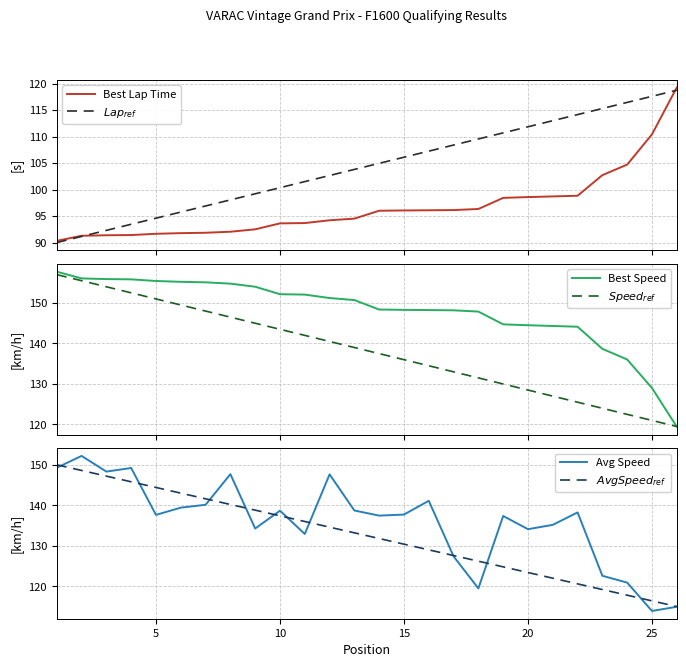

What is the highest value of the Avg Speed series?

152.2